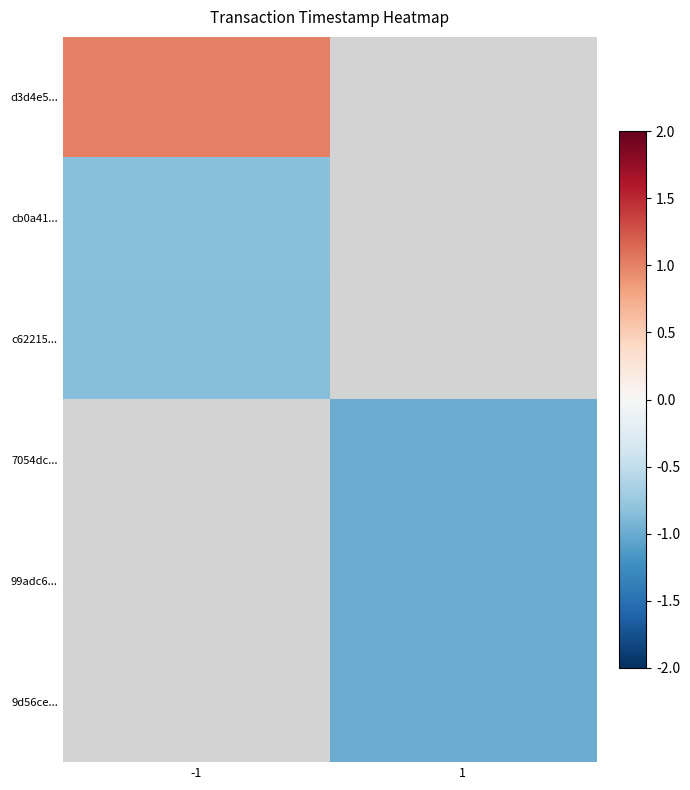

At which category does the chart reach its minimum across all series?

1